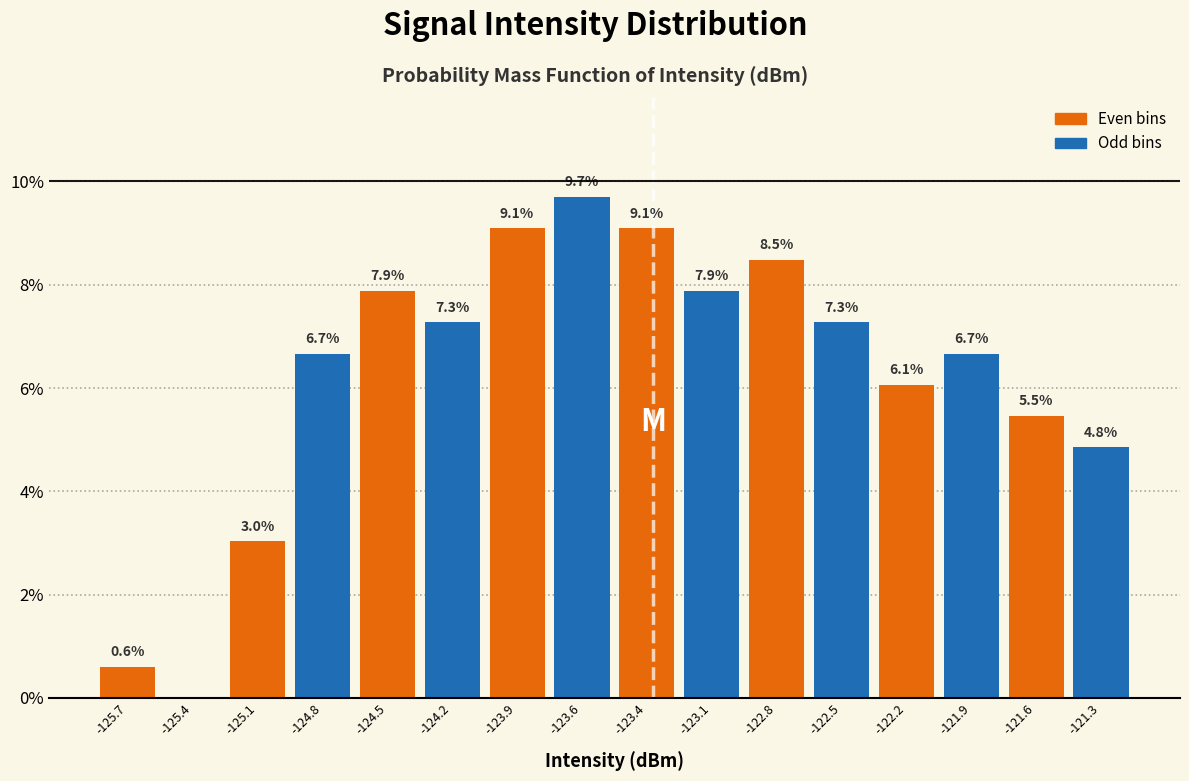

Which range on the x-axis has the tallest bar?

-123.80 to -123.50